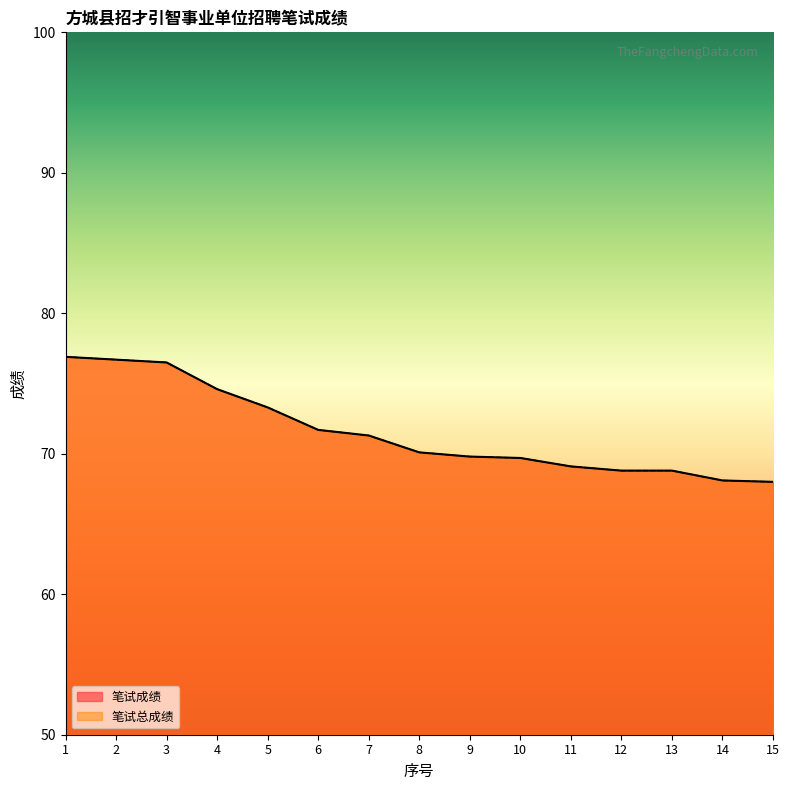

What is the average value of the 笔试成绩 series?

71.6